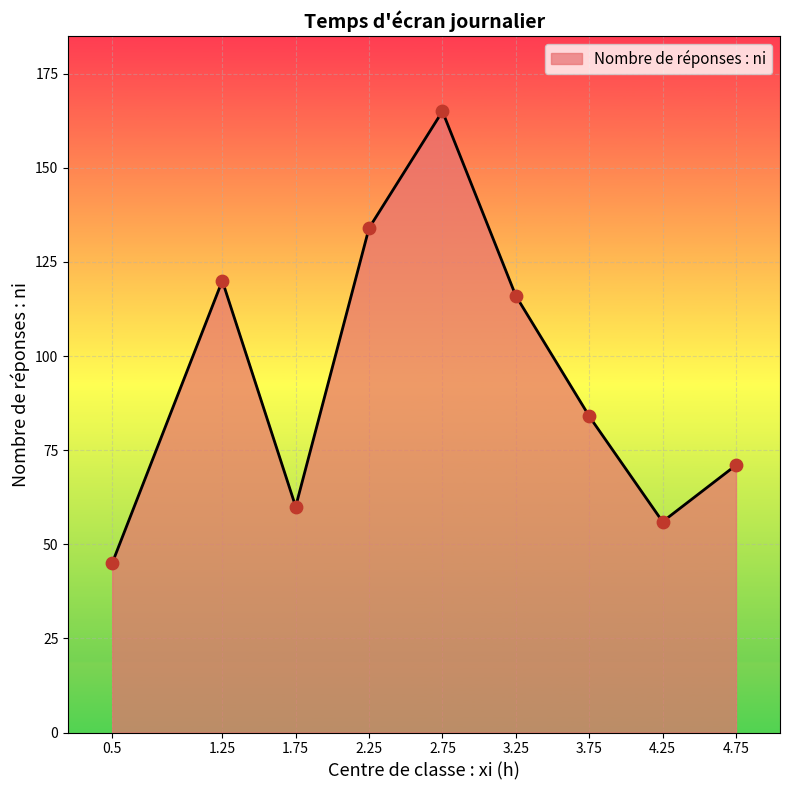

What is the minimum value for Nombre de réponses : ni?

45.0